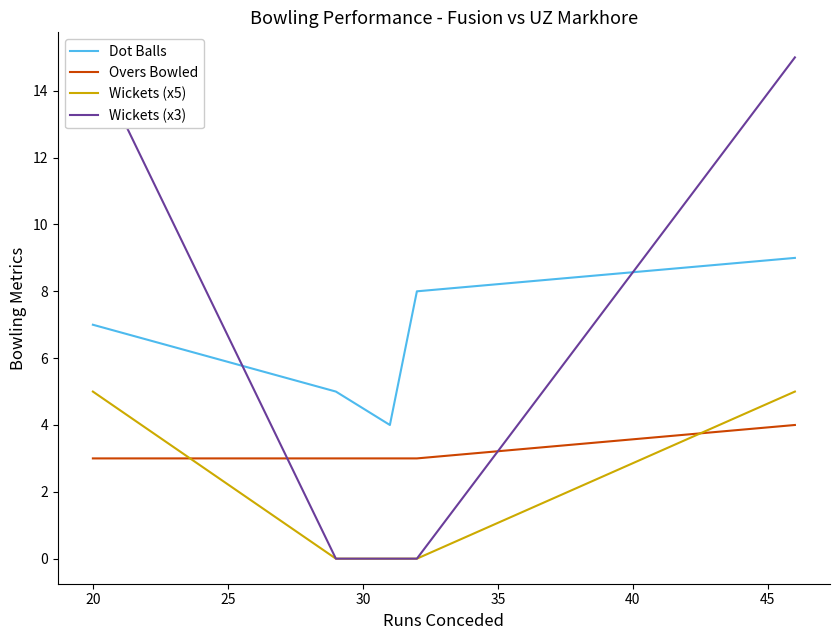

True or false: Overs Bowled and Dot Balls intersect in this chart.

False